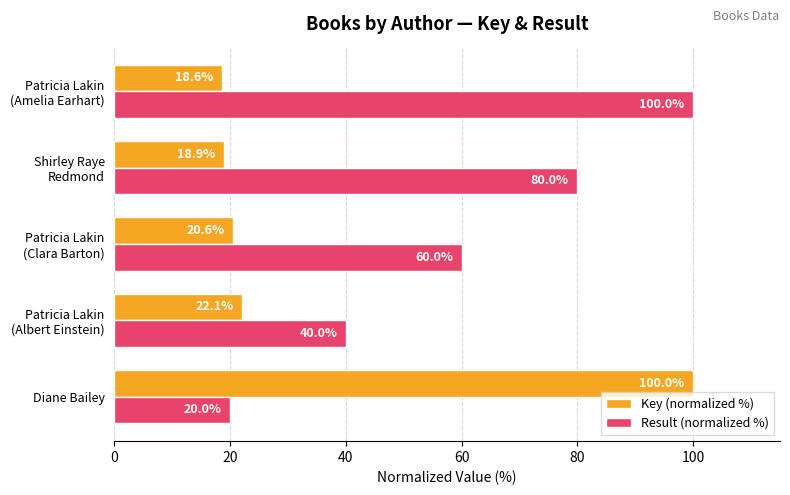

At how many categories does at least one series exceed 61?

3